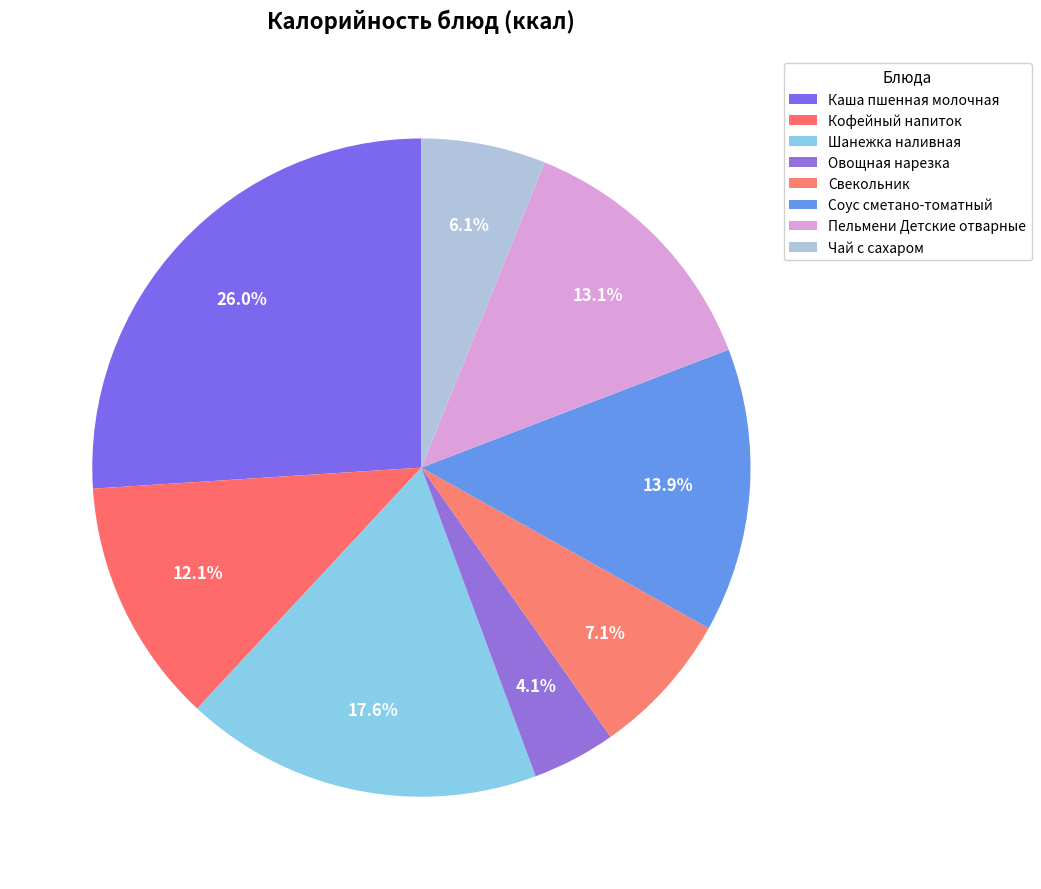

Which slice is the smallest?

Овощная нарезка